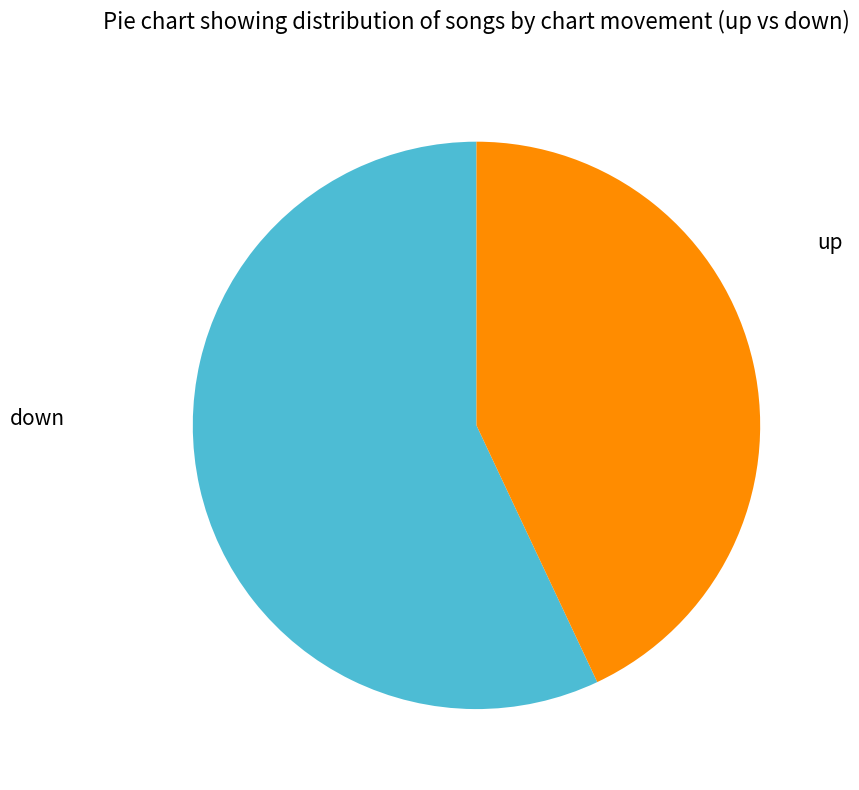

To the nearest percent, what is the difference between the largest and smallest slice percentages?

14%